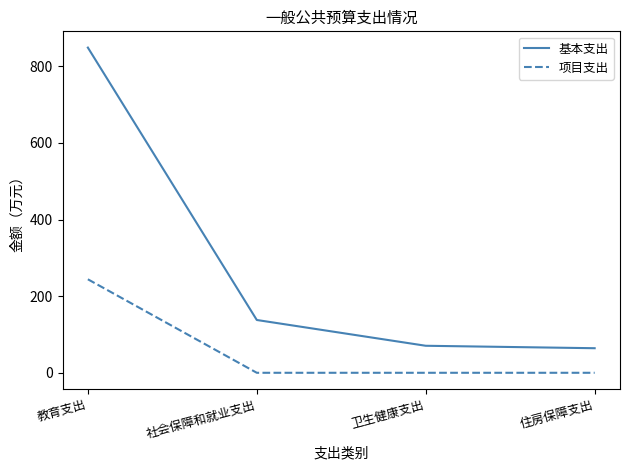

What is the difference between the 基本支出 values at 教育支出 and 社会保障和就业支出?

710.8